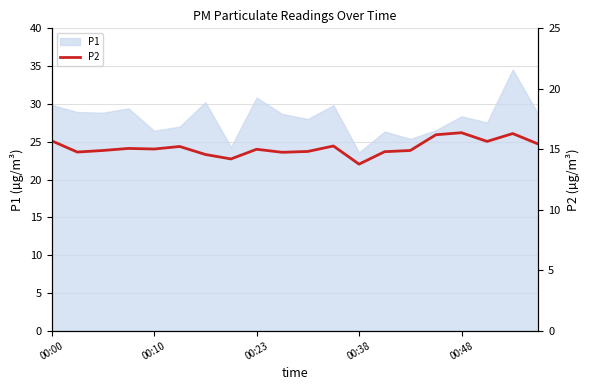

What is the change in value from 6 to 10?

+0.2